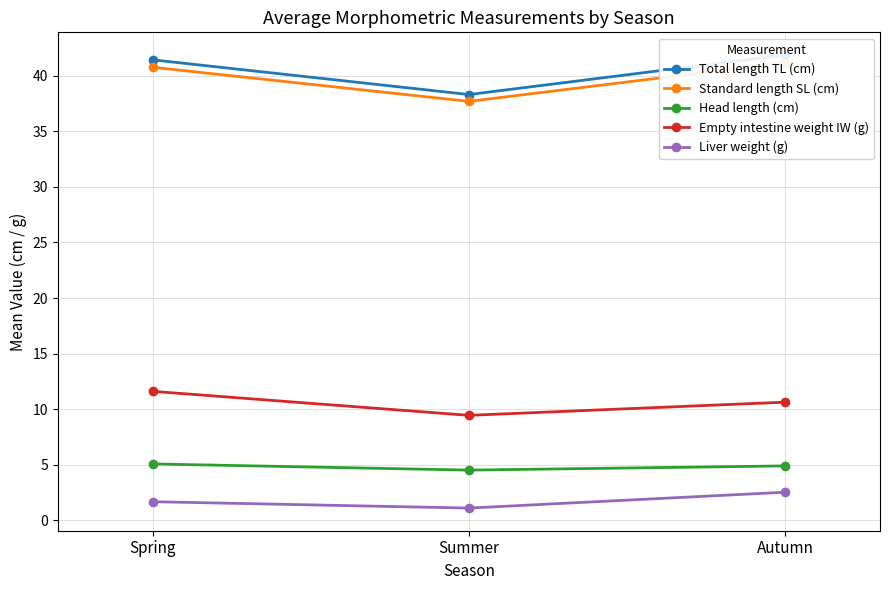

What is the sum of the Total length TL (cm) values at Summer and Spring?

79.7